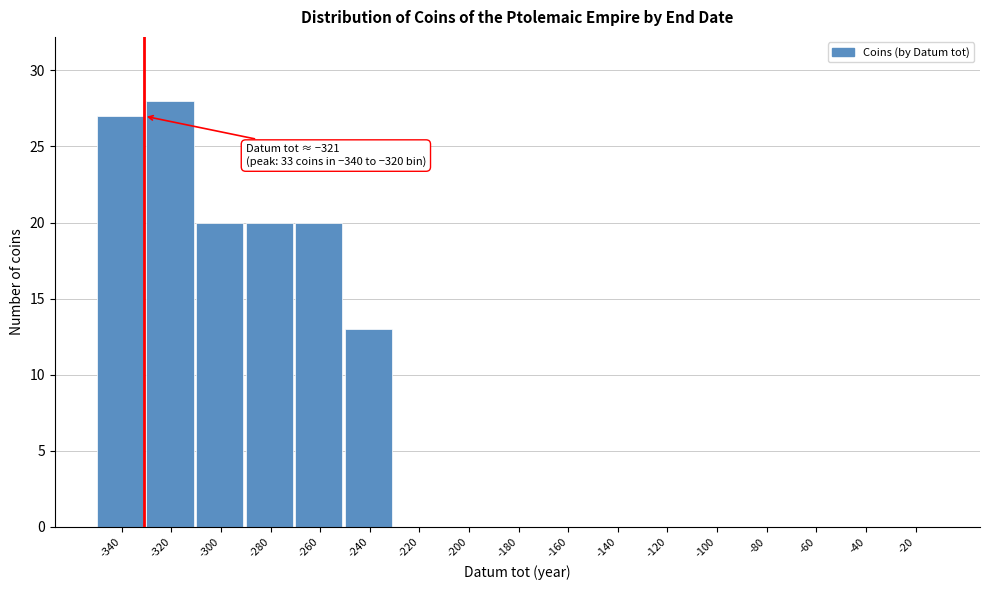

Reading left to right, what are all the values shown in this chart?

-340=27	-320=28	-300=20	-280=20	-260=20	-240=13	-220=0	-200=0	-180=0	-160=0	-140=0	-120=0	-100=0	-80=0	-60=0	-40=0	-20=0